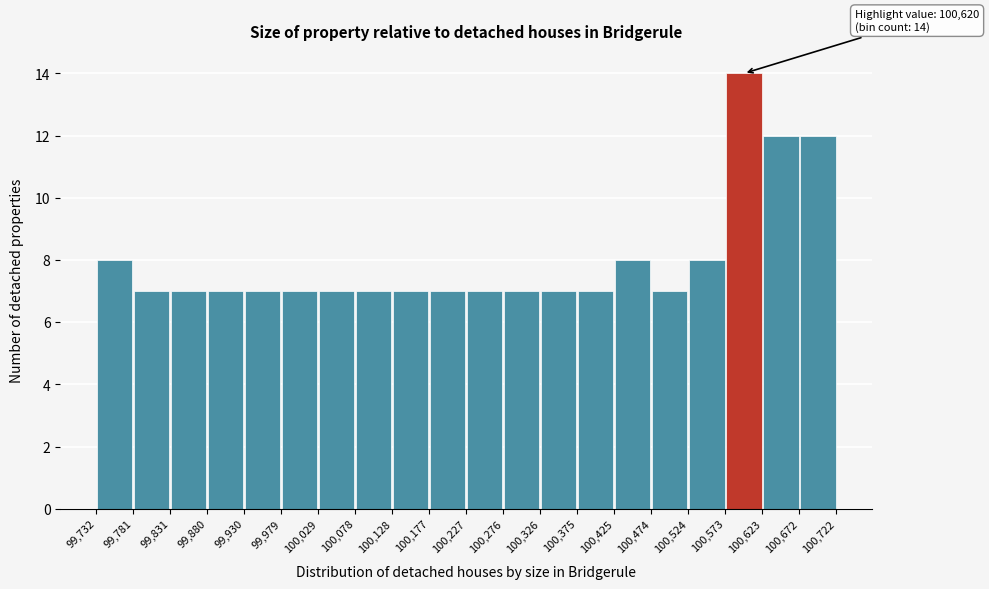

Over which range of the x-axis is the bar tallest?

100,573 to 100,623